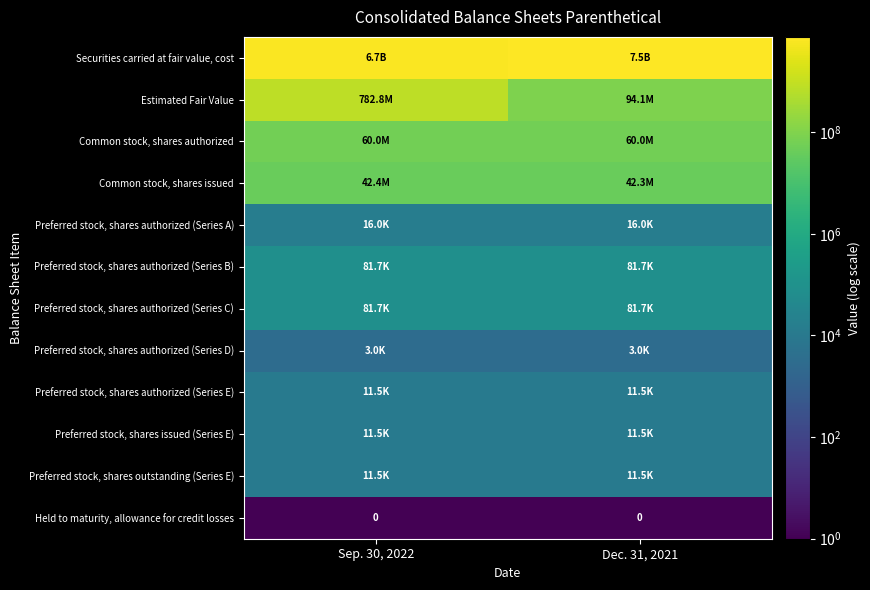

True or false: Preferred stock, shares authorized (Series B) has a value of 81698.0 at Dec. 31, 2021.

True